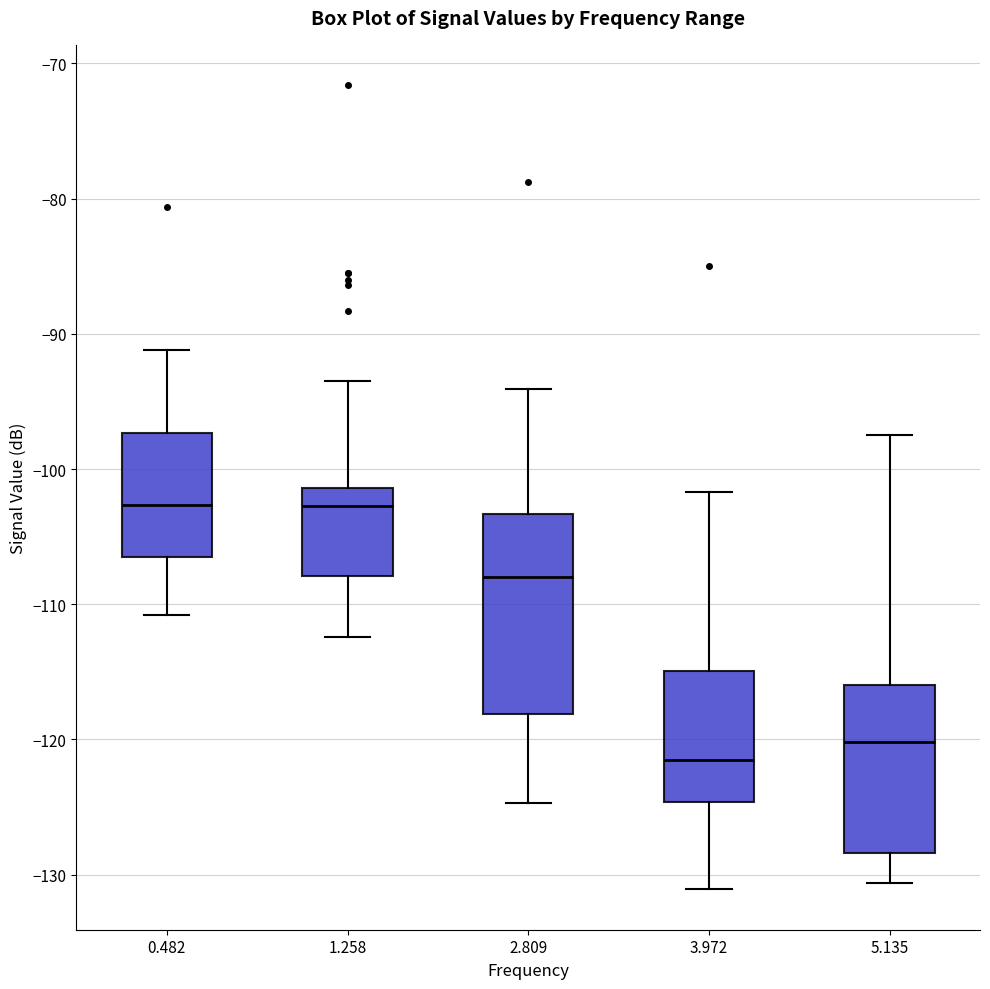

Which box is the tallest, from its lower edge to its upper edge?

2.809